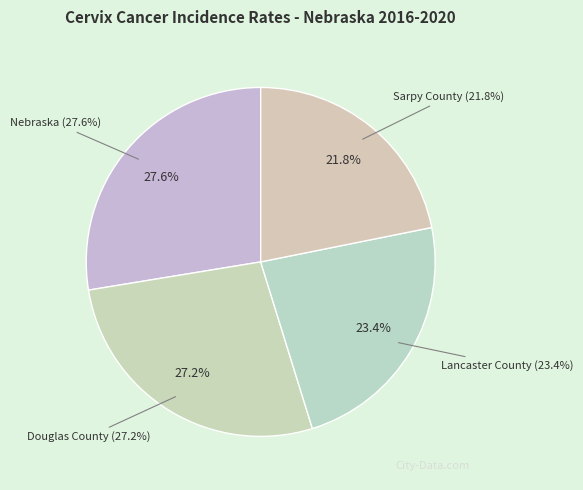

Count the number of slices in the pie.

4